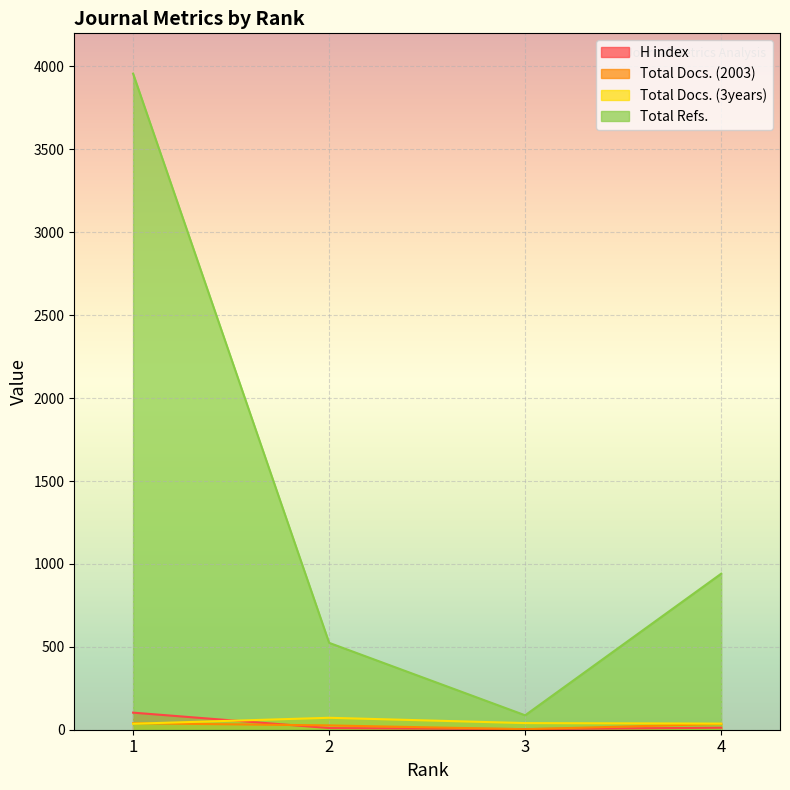

How many lines are shown in the chart?

4